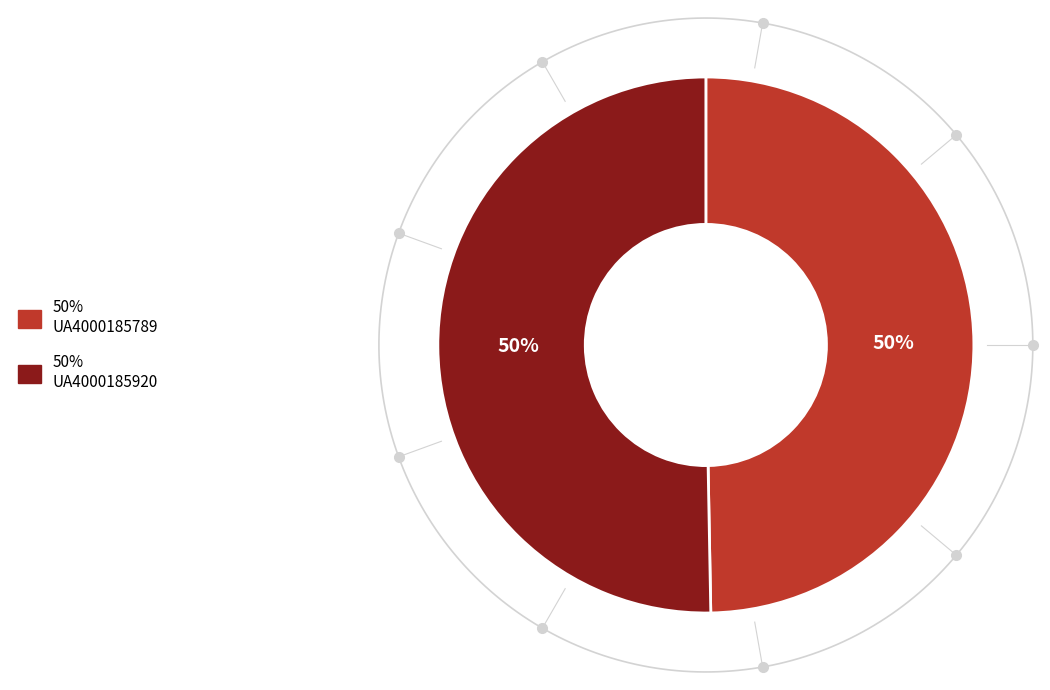

The UA4000185920 slice represents 59% of the pie. True or false?

False